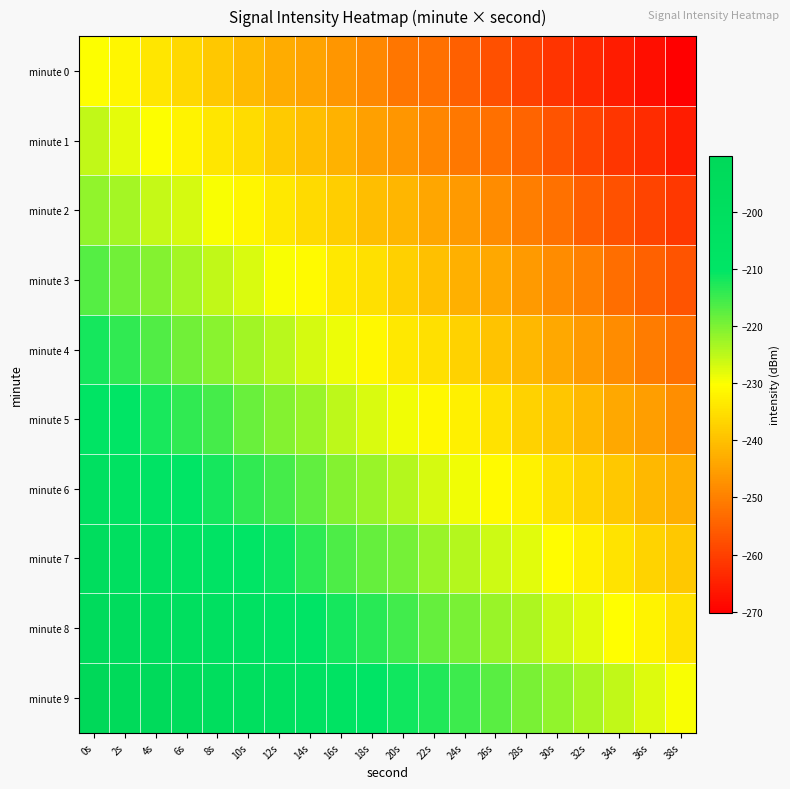

What is the difference between the highest and lowest values at 6s?

40.3